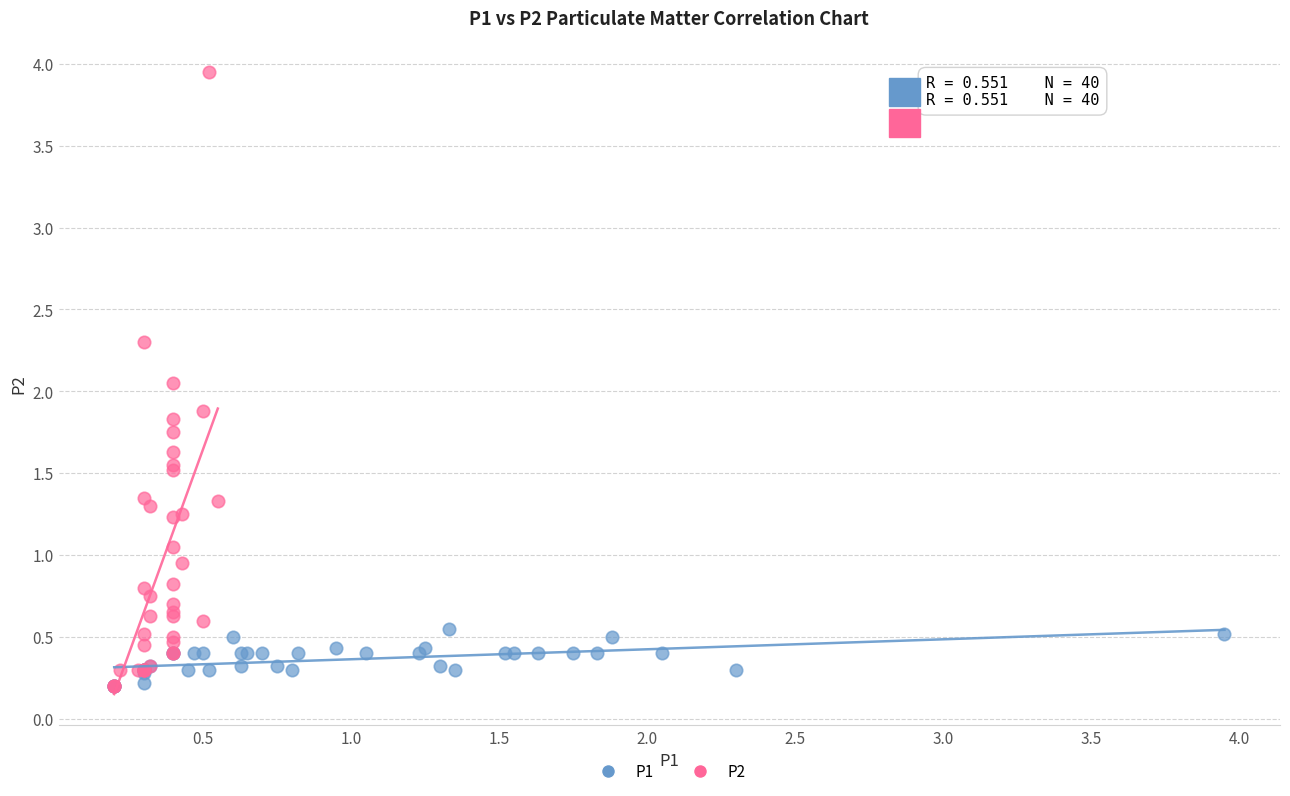

Which series reaches the maximum Y coordinate?

P2